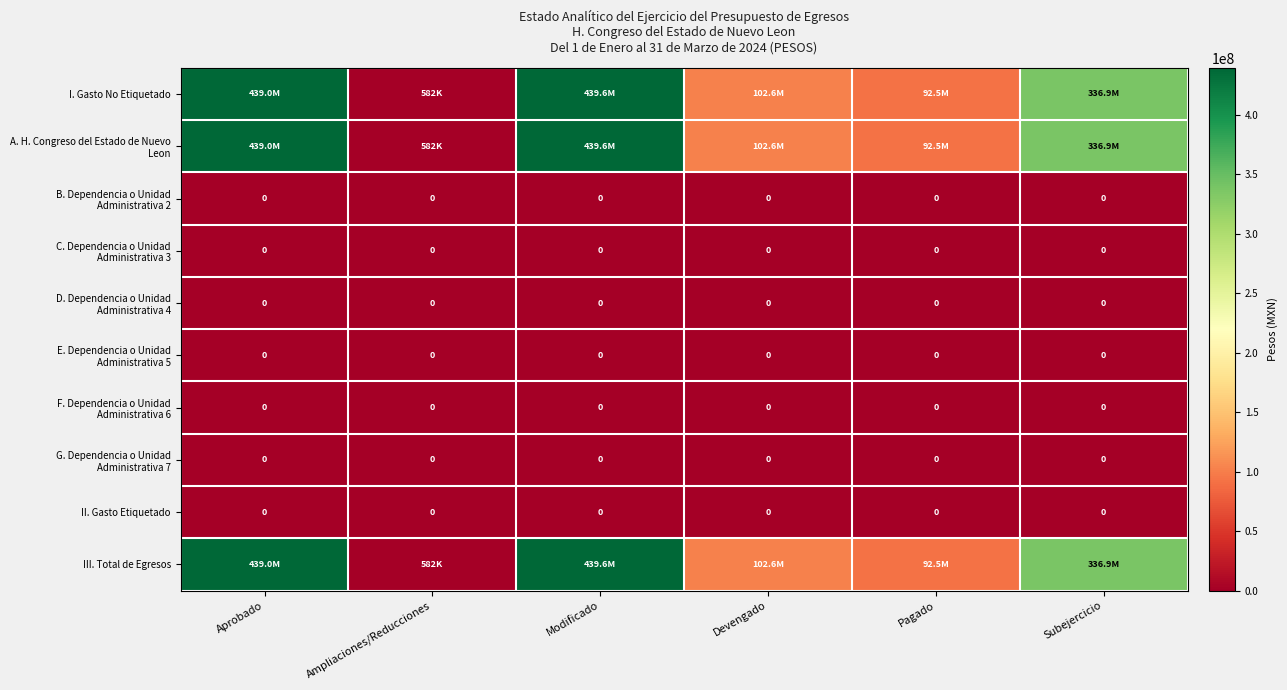

The II. Gasto Etiquetado series shows 0 at Modificado. True or false?

True